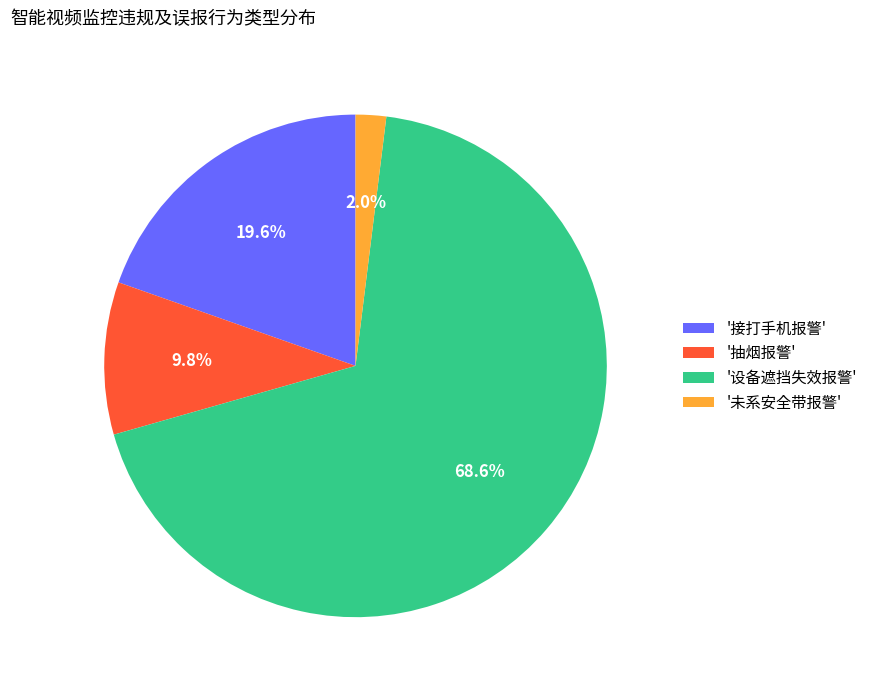

Which has a higher value, '设备遮挡失效报警' or '接打手机报警'?

'设备遮挡失效报警'